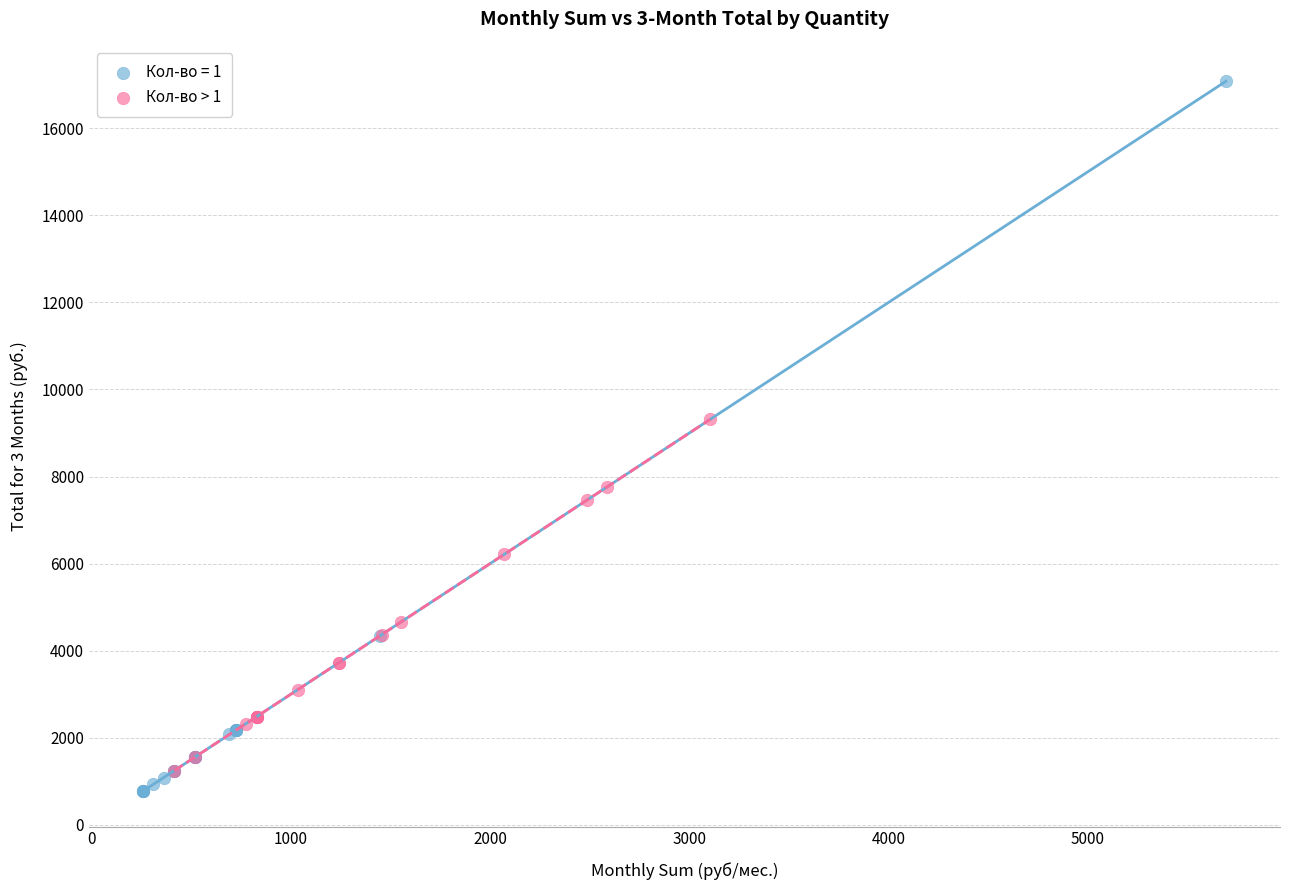

Which series contains the highest Y value?

Кол-во = 1